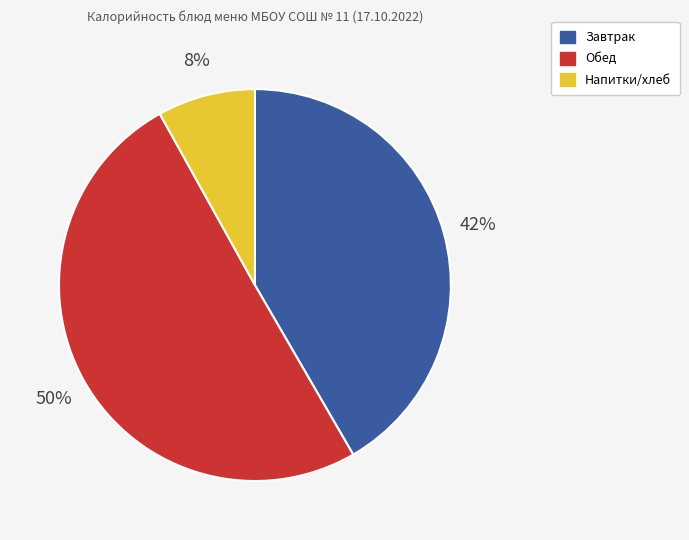

To the nearest percent, what is the average slice percentage?

33%